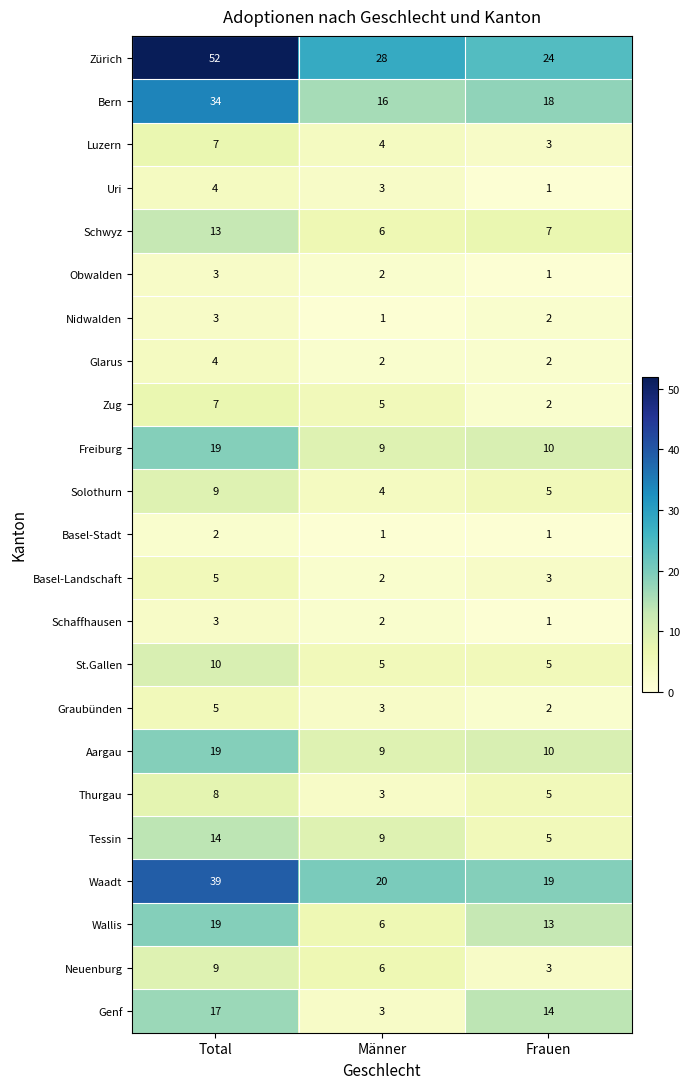

Is it true that Schaffhausen equals 3 at Total?

True